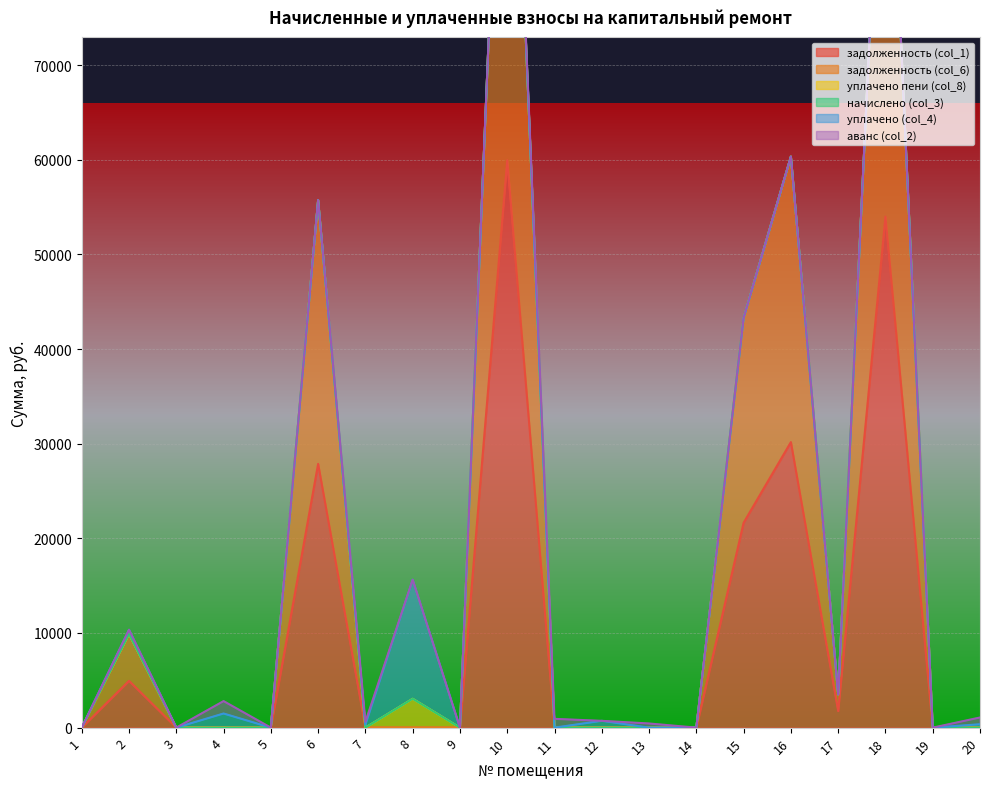

How many lines are shown in the chart?

6